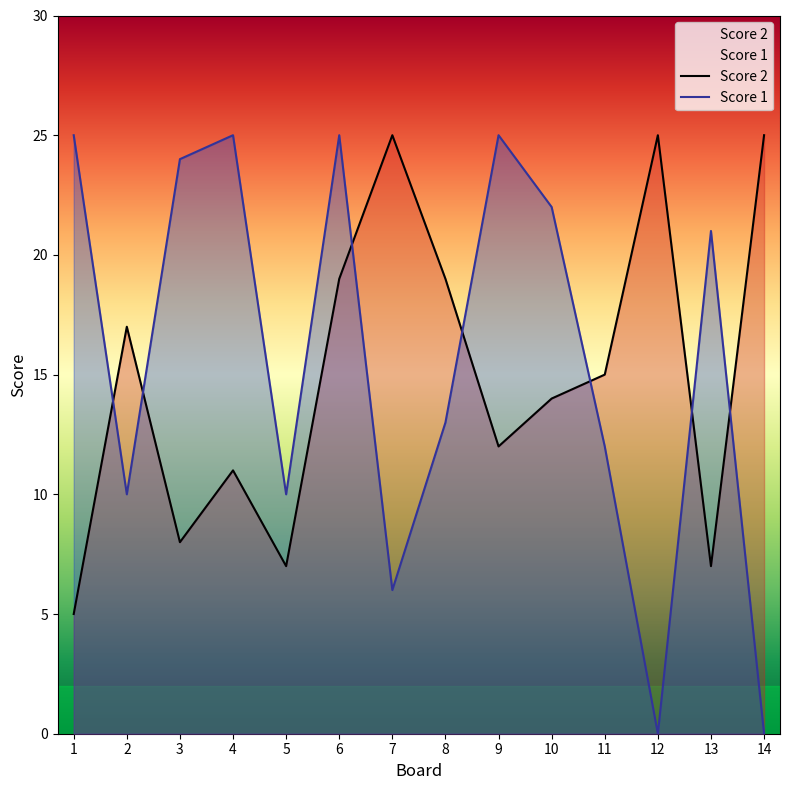

Where does the Score 2 series first go above 15?

2